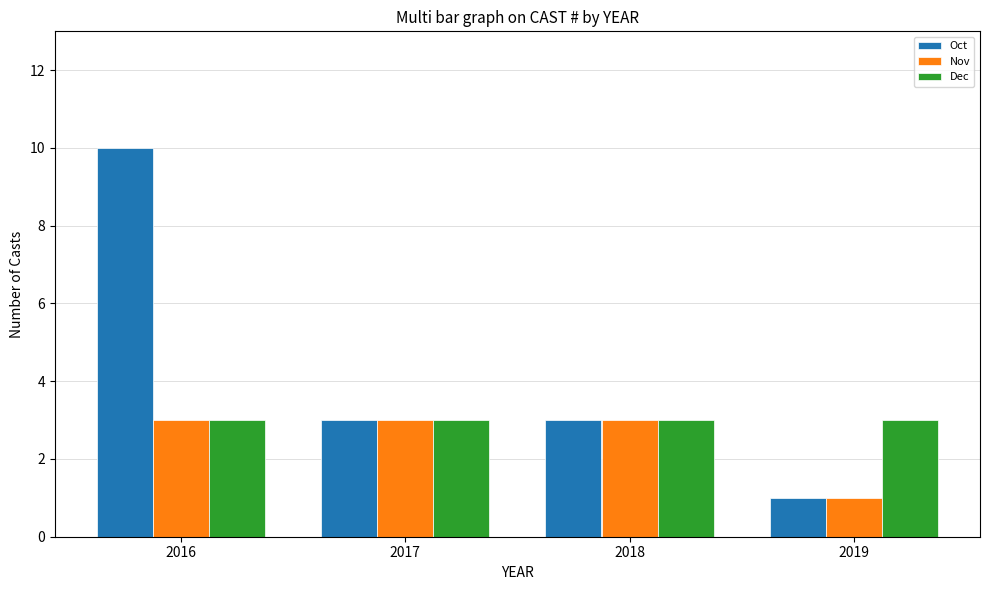

What is the difference between the maximum and minimum values in the Oct series?

9